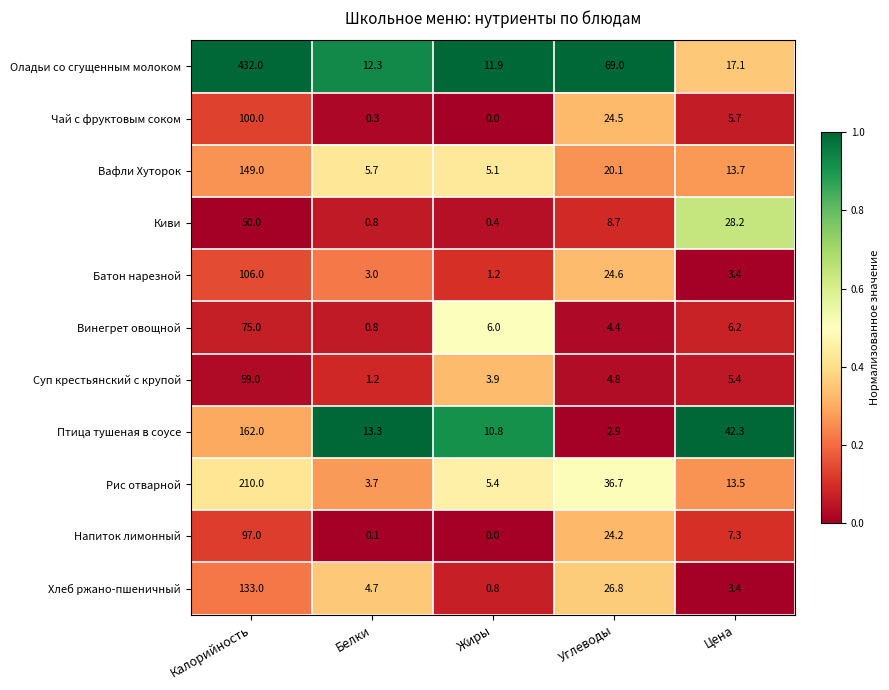

True or false: Хлеб ржано-пшеничный has a value of 4.9 at Цена.

False